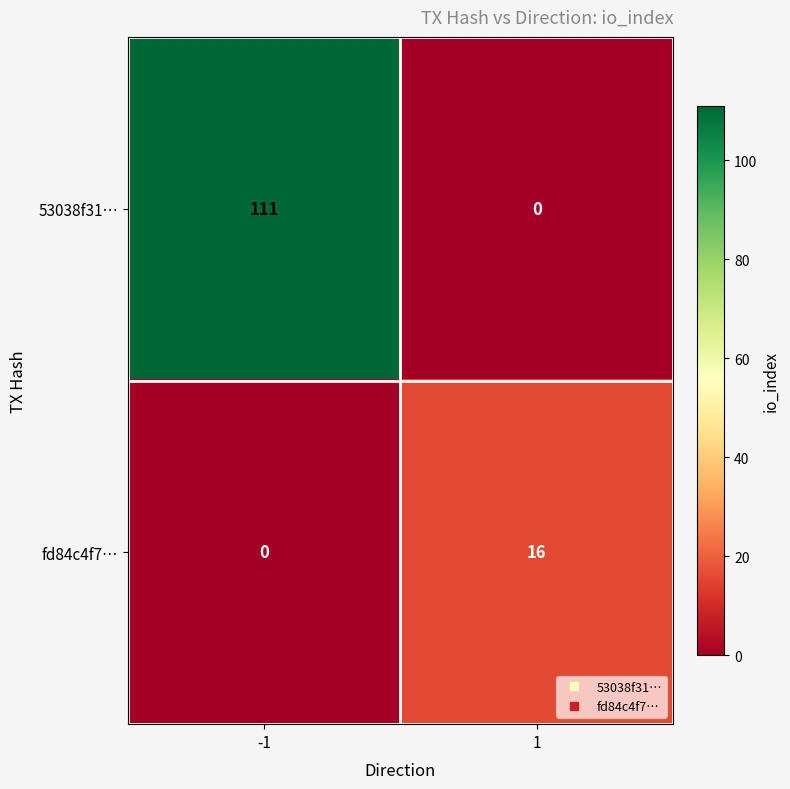

True or false: fd84c4f7… has a value of 16 at 1.

True